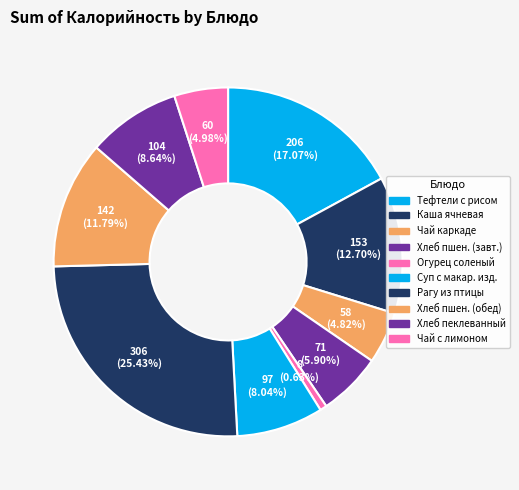

Which slice is the smallest?

Огурец соленый